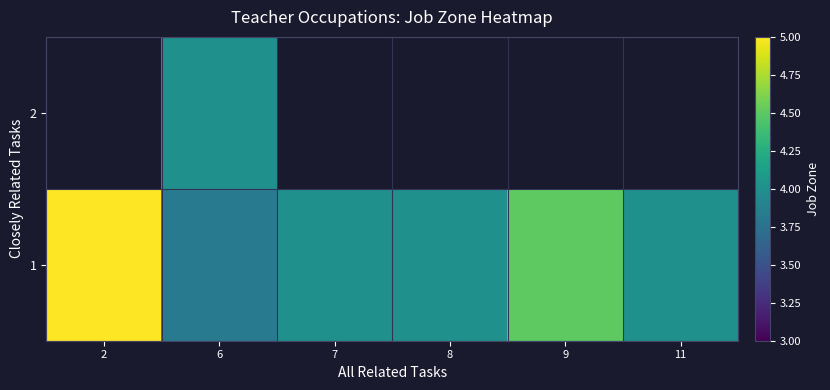

The 1 series shows 4.5 at 9. True or false?

True